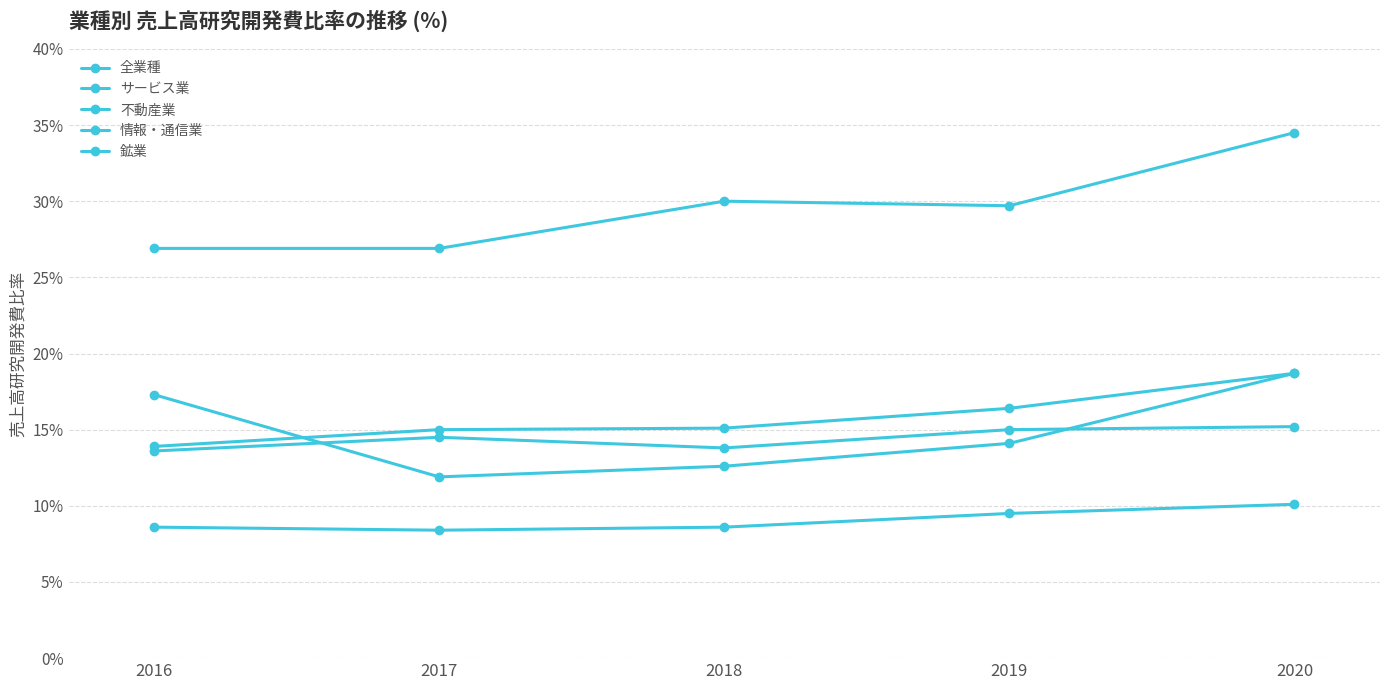

How many 情報・通信業 values are between 13 and 15?

4